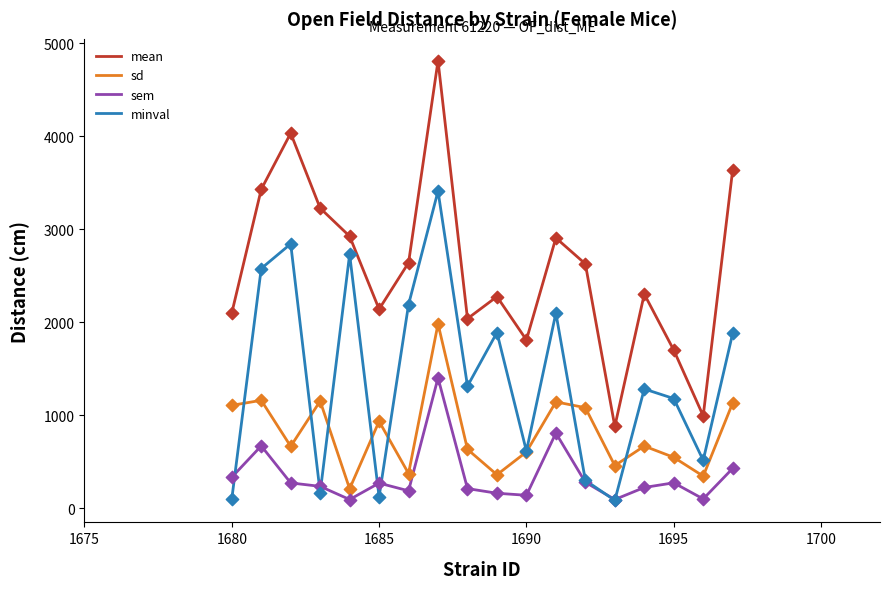

Which series has the largest range (max minus min)?

mean